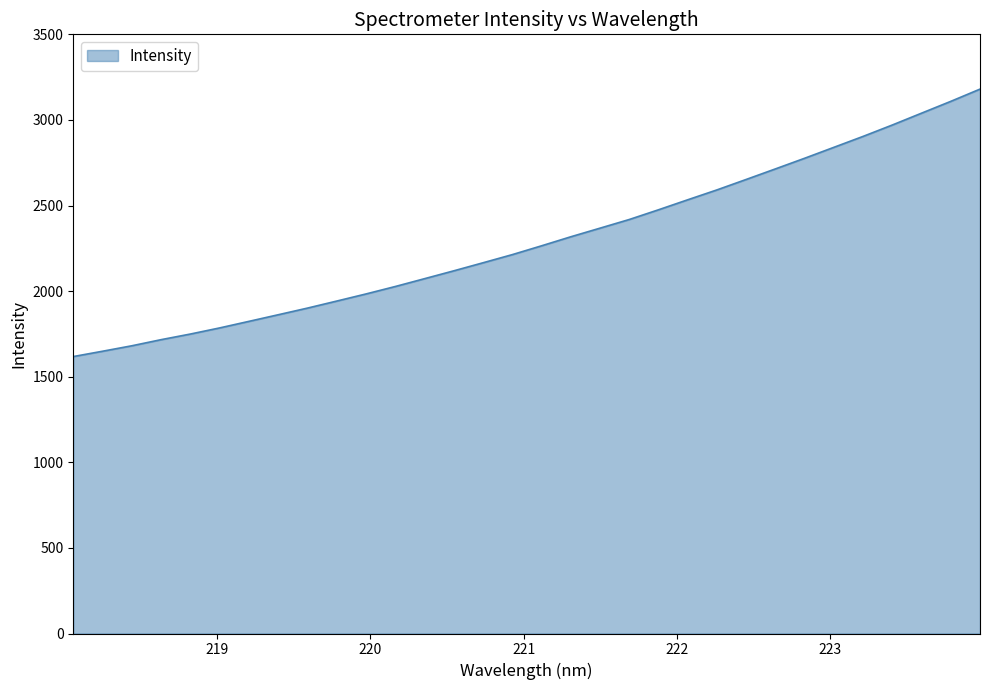

What is the greatest value displayed?

3180.0